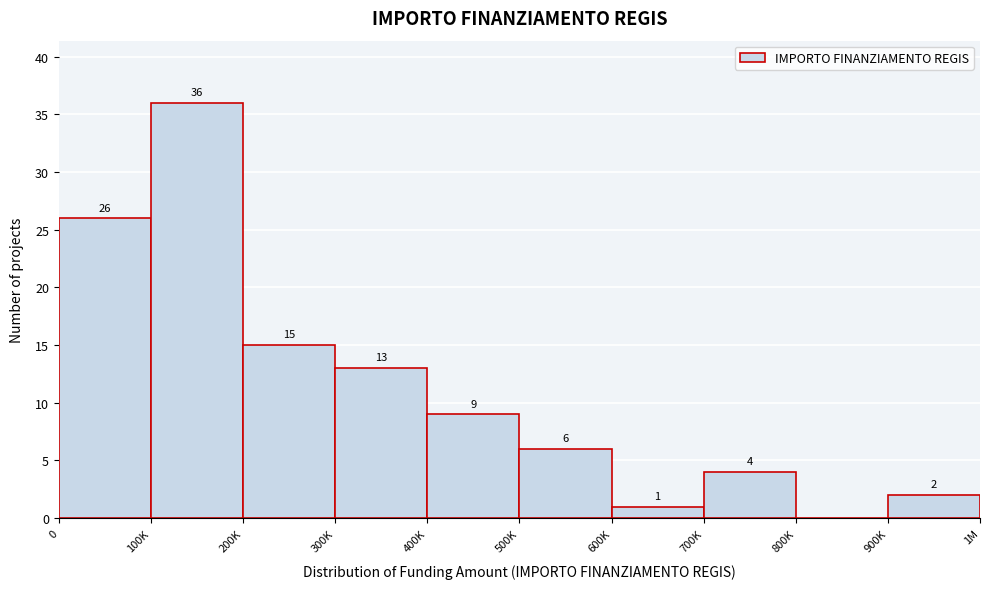

Reading left to right, what are all the values shown in this chart?

0=26	100K=36	200K=15	300K=13	400K=9	500K=6	600K=1	700K=4	800K=0	900K=2